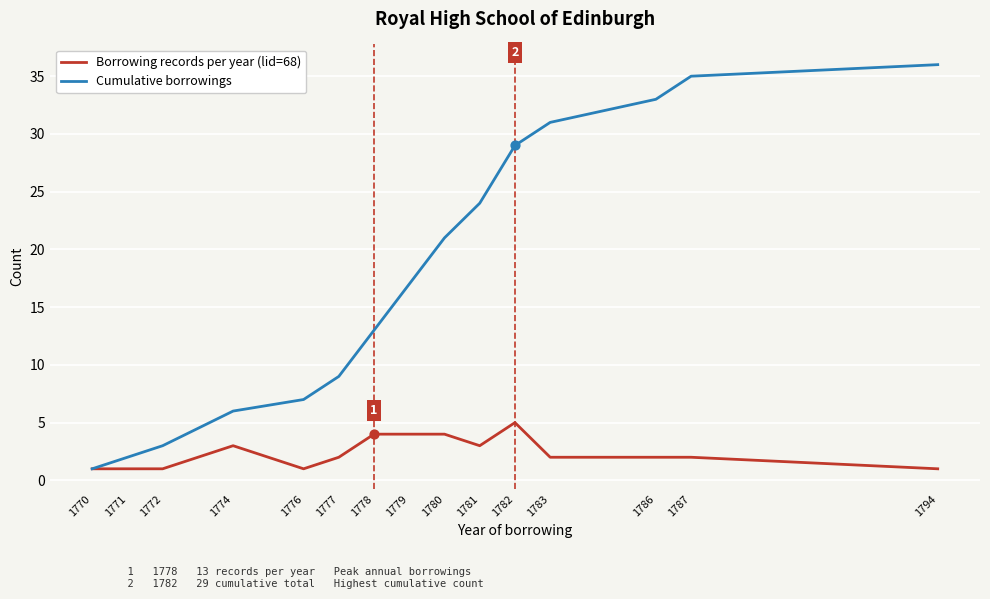

Which series has the largest total across all categories?

Cumulative borrowings